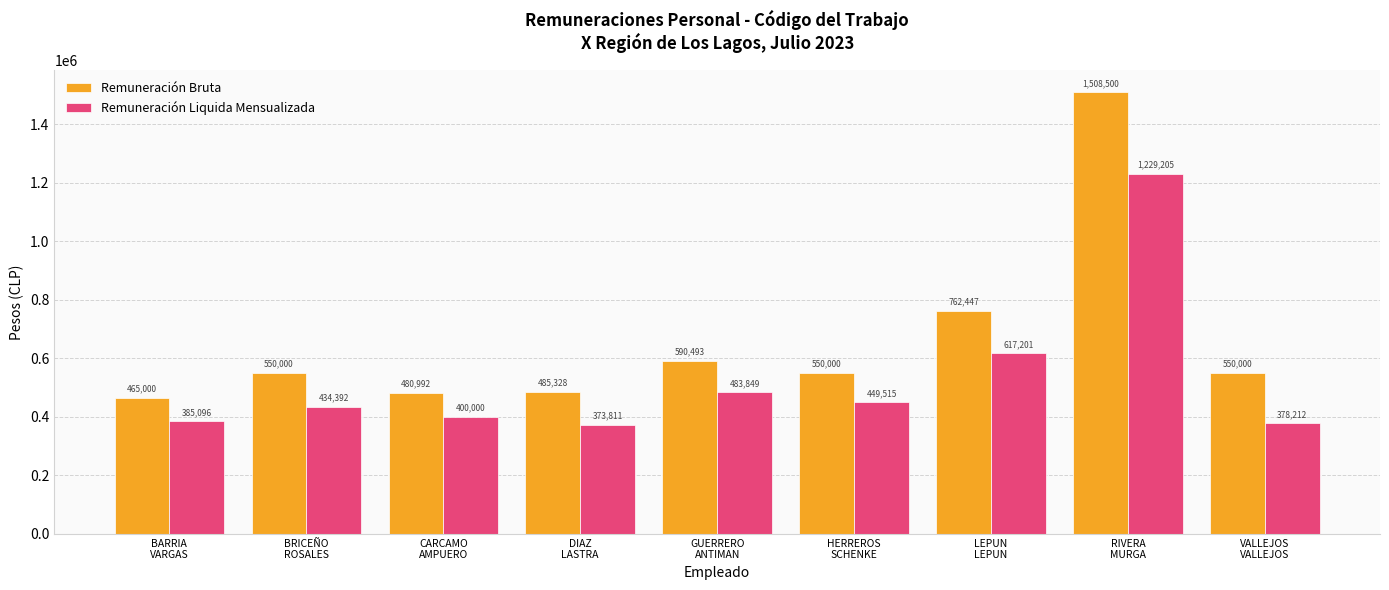

Rank the categories by Remuneración Liquida Mensualizada value from highest to lowest.

RIVERA
MURGA, LEPUN
LEPUN, GUERRERO
ANTIMAN, HERREROS
SCHENKE, BRICEÑO
ROSALES, CARCAMO
AMPUERO, BARRIA
VARGAS, VALLEJOS
VALLEJOS, DIAZ
LASTRA